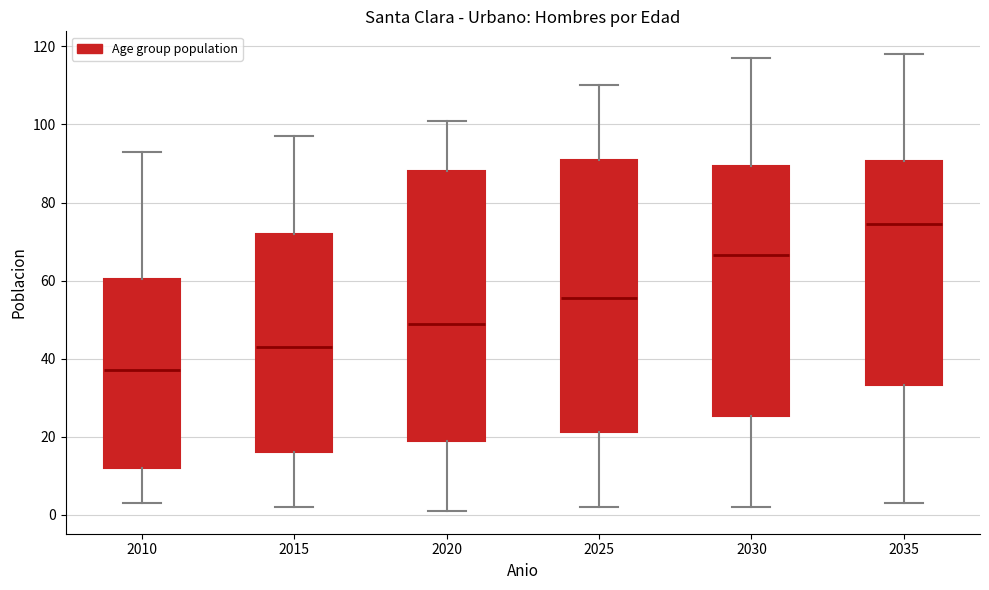

Where does the lower whisker of the box at x = 2020 end on the y-axis? The values are not printed on the chart, so give them approximately, as read against the axis.

2